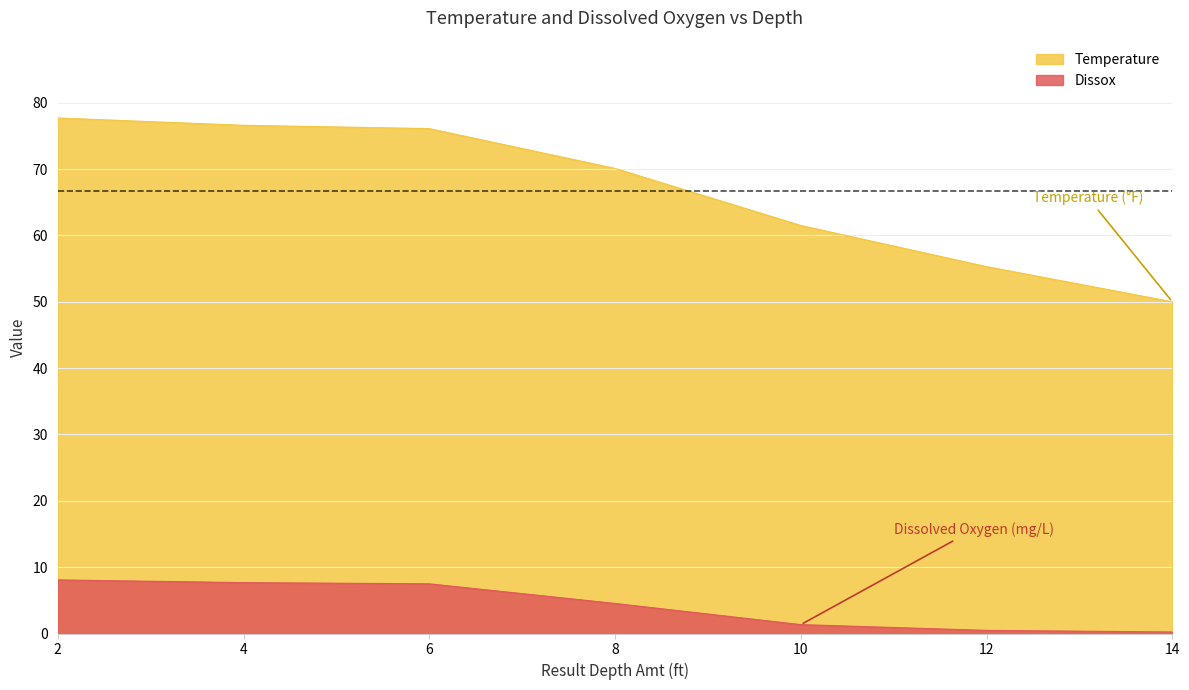

At how many categories does at least one series exceed 11?

7